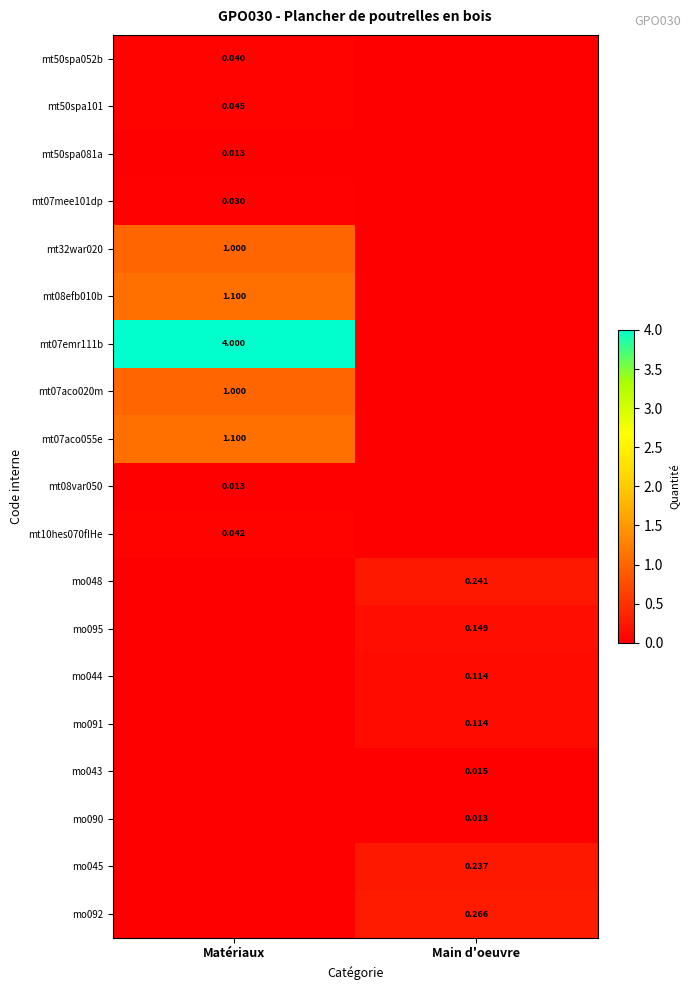

Rank the series by their maximum value, from lowest to highest.

mt50spa081a, mt08var050, mo090, mo043, mt07mee101dp, mt50spa052b, mt10hes070fIHe, mt50spa101, mo044, mo091, mo095, mo045, mo048, mo092, mt32war020, mt07aco020m, mt08efb010b, mt07aco055e, mt07emr111b